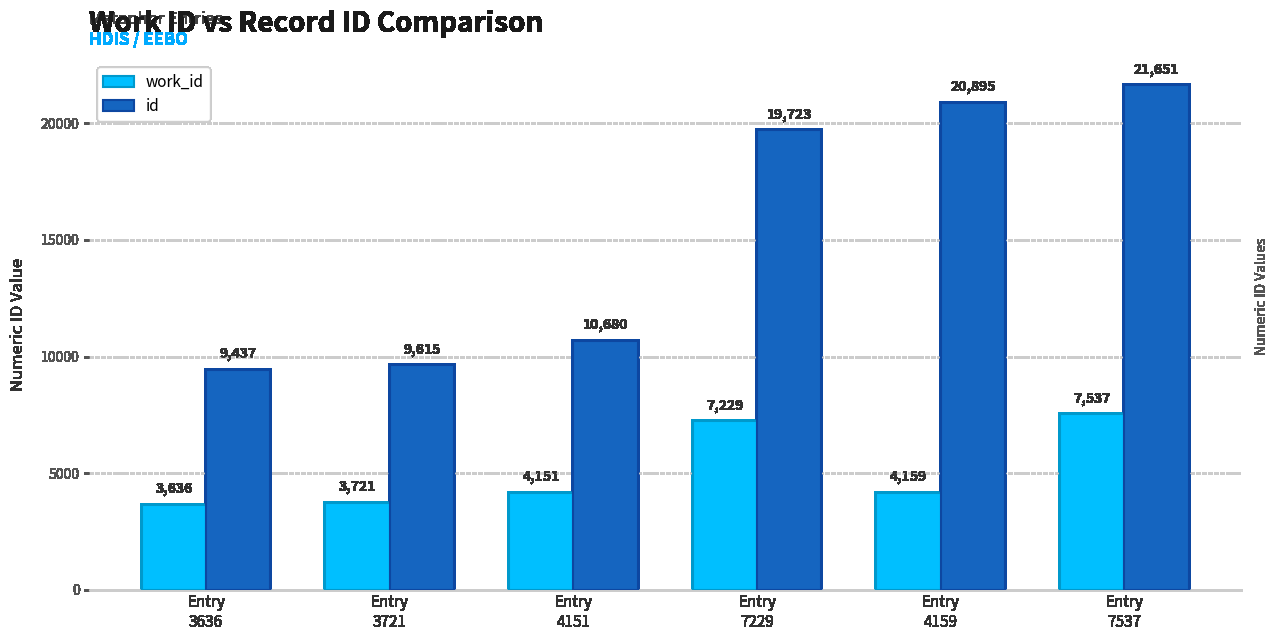

What is the total value across all series at Entry
3636?

13073